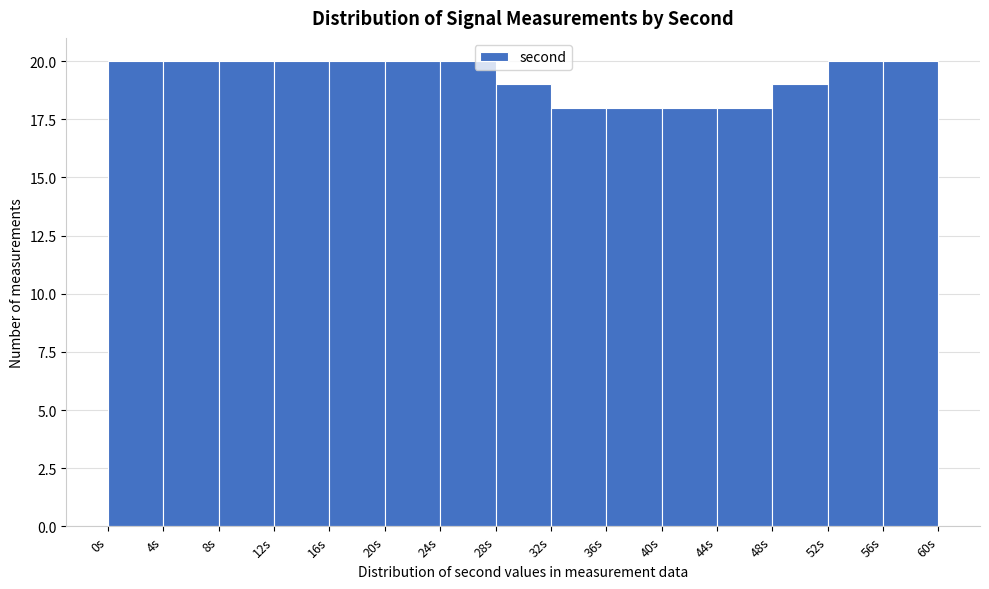

Reading left to right, transcribe this chart: for each bar, give the range it covers on the x-axis and its height. The values are not printed on the chart, so give them approximately, as read against the axis.

0 to 4: 20
4 to 8: 20
8 to 12: 20
12 to 16: 20
16 to 20: 20
20 to 24: 20
24 to 28: 20
28 to 32: 19
32 to 36: 18
36 to 40: 18
40 to 44: 18
44 to 48: 18
48 to 52: 19
52 to 56: 20
56 to 60: 20